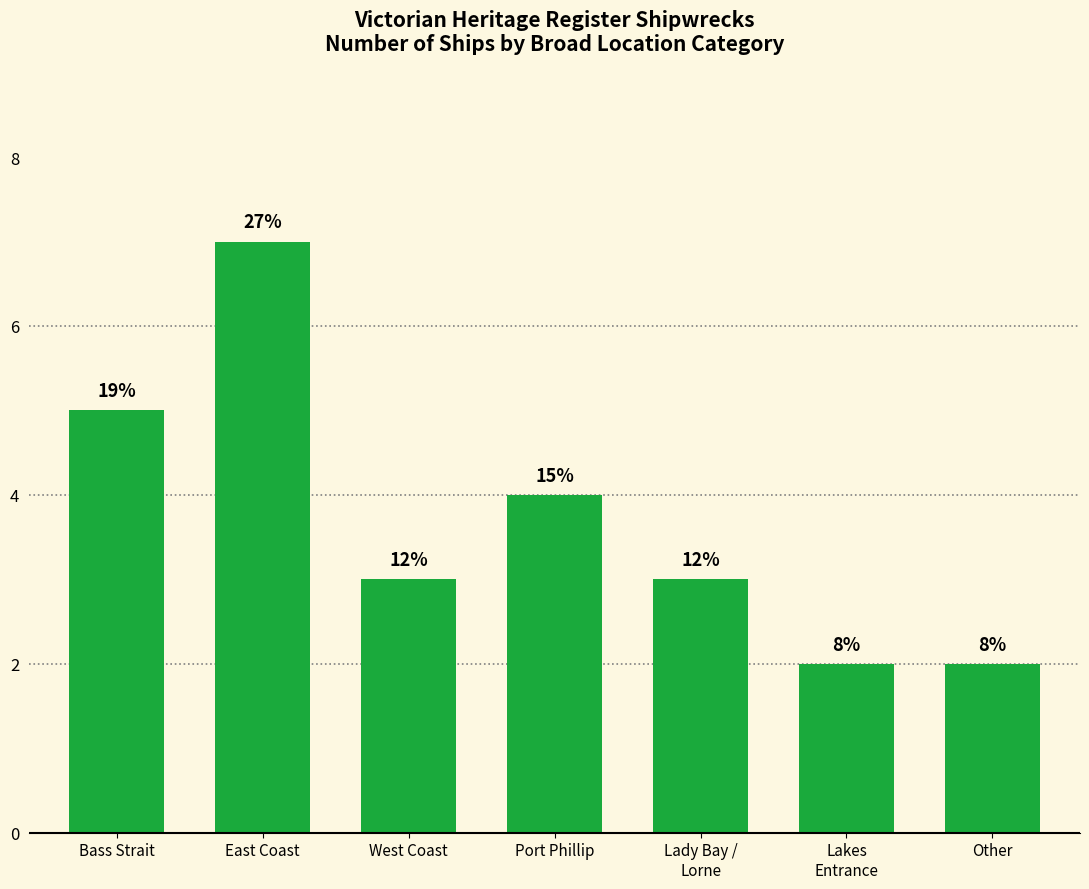

Rank the categories by value from highest to lowest.

East Coast, Bass Strait, Port Phillip, West Coast, Lady Bay /
Lorne, Lakes
Entrance, Other